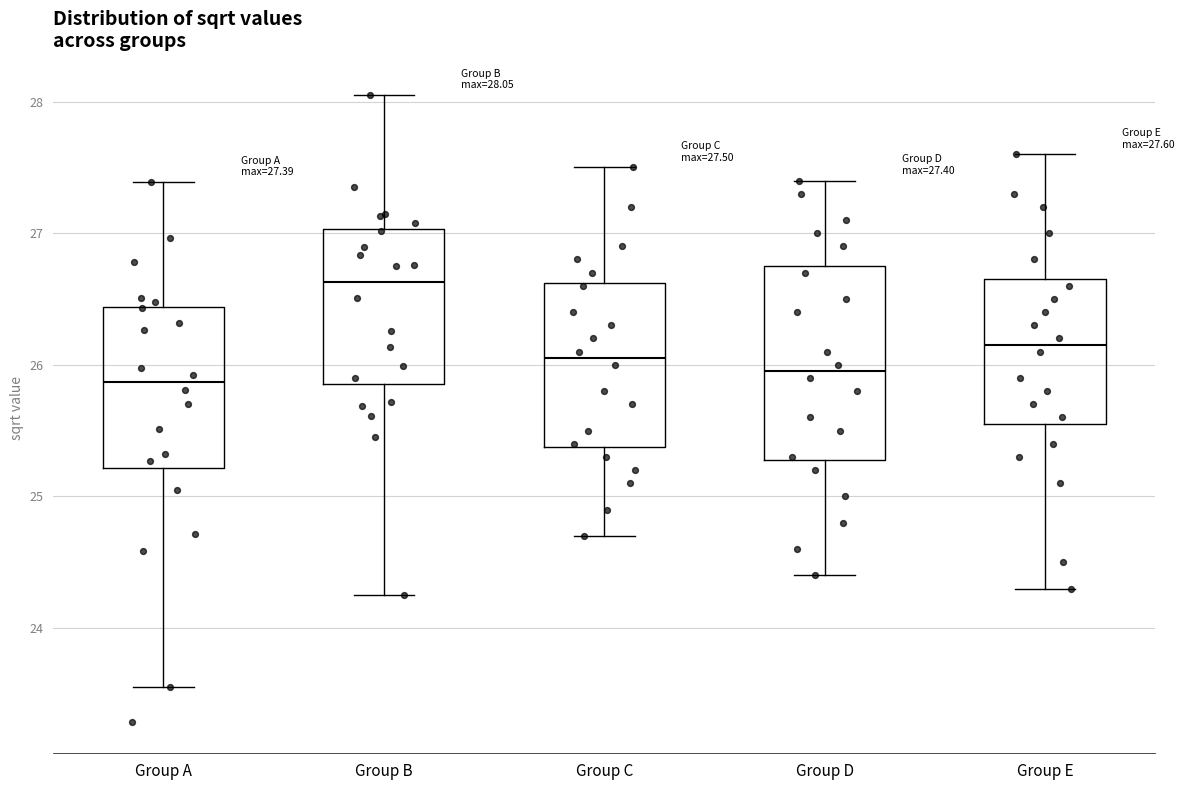

Which box is the tallest, from its lower edge to its upper edge?

Group D